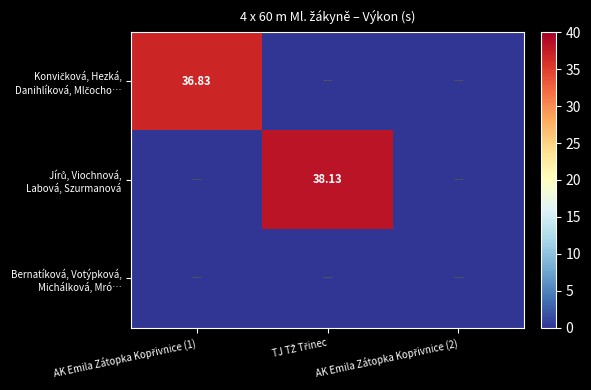

Count the number of categories in the chart.

3